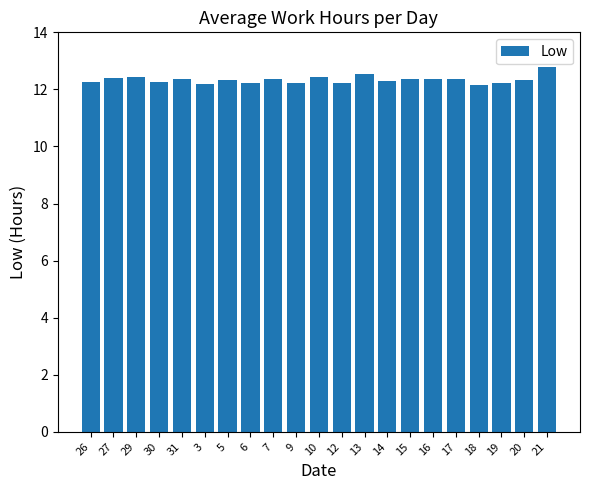

What is the label of the 17th bar from the left?

17